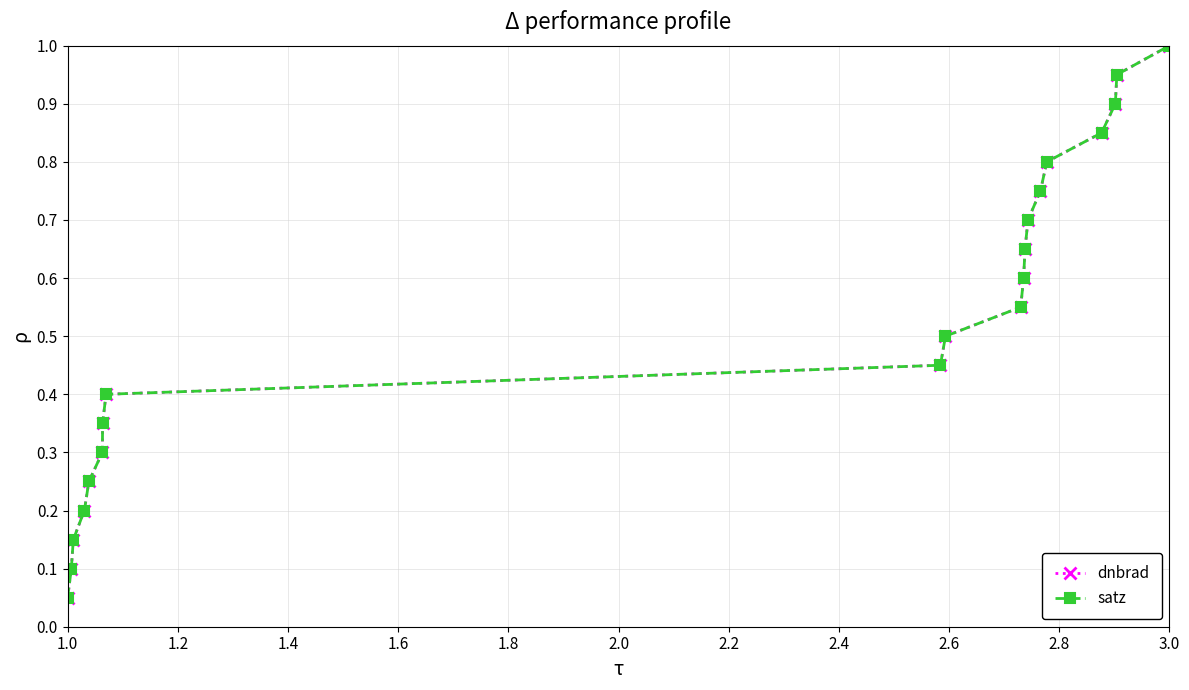

True or false: satz has more than 2 interior local peaks.

False